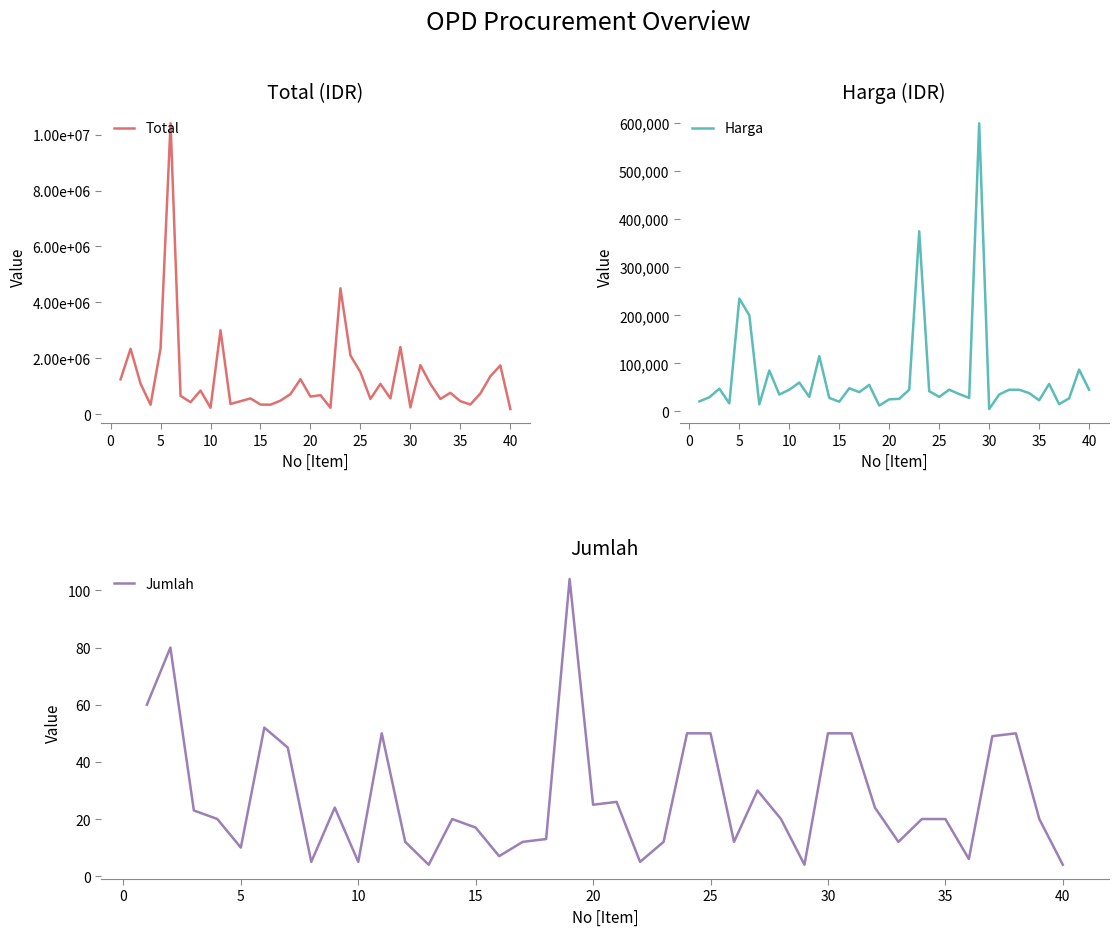

True or false: Jumlah and Harga cross at least once.

False